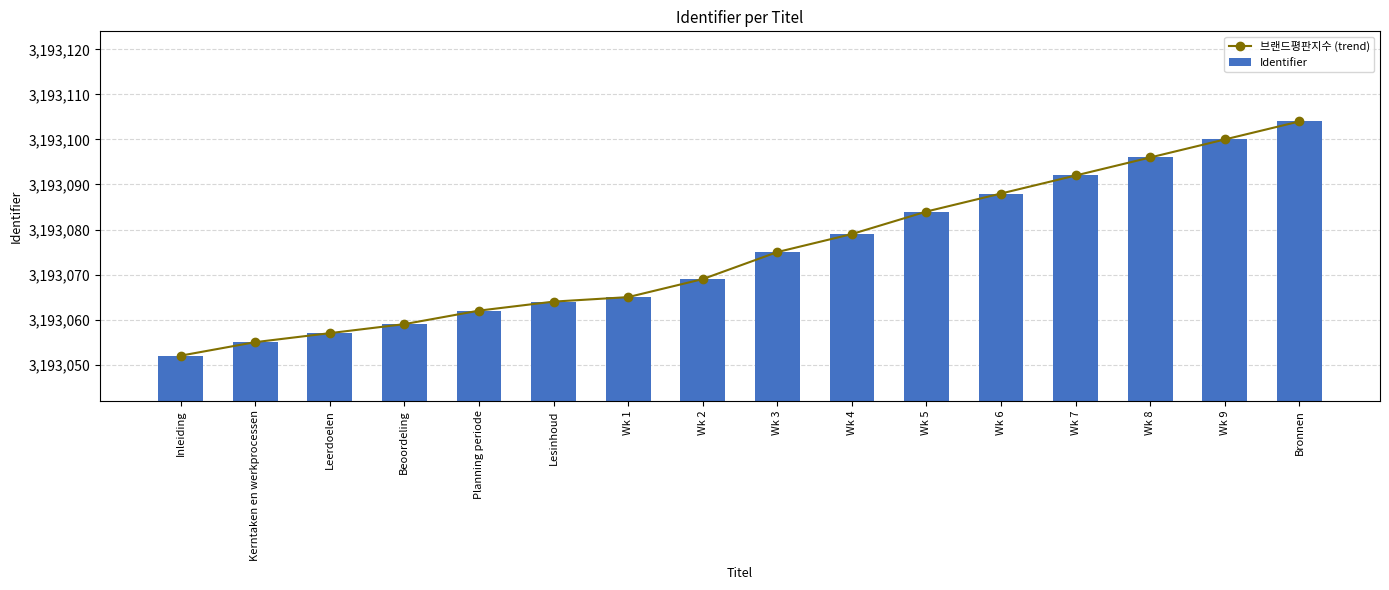

At how many categories does at least one series exceed 57?

13